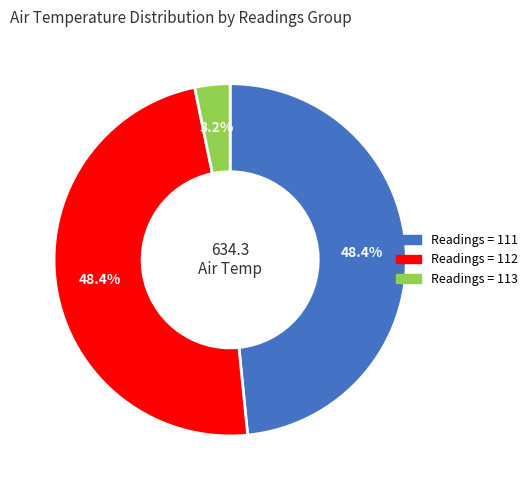

Is there any slice that represents more than half of the pie?

No